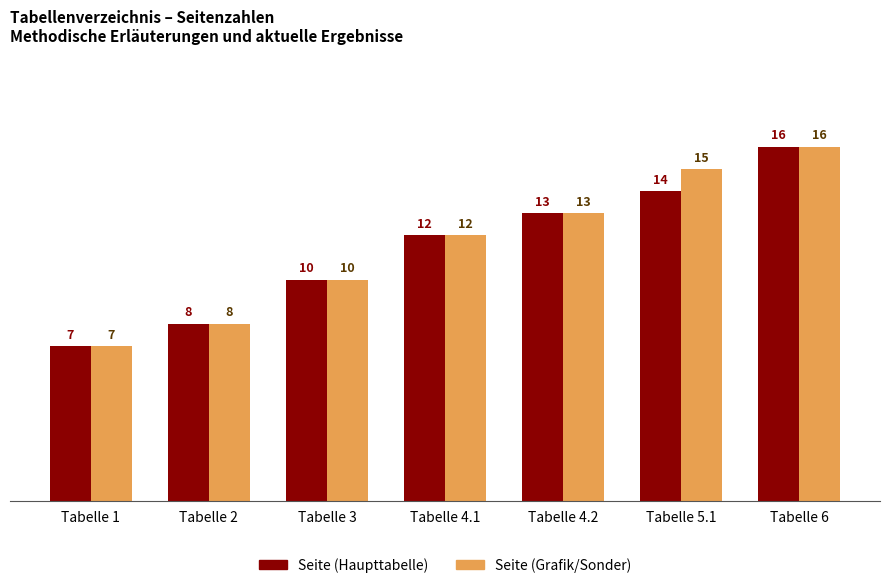

Are the bars horizontal?

No